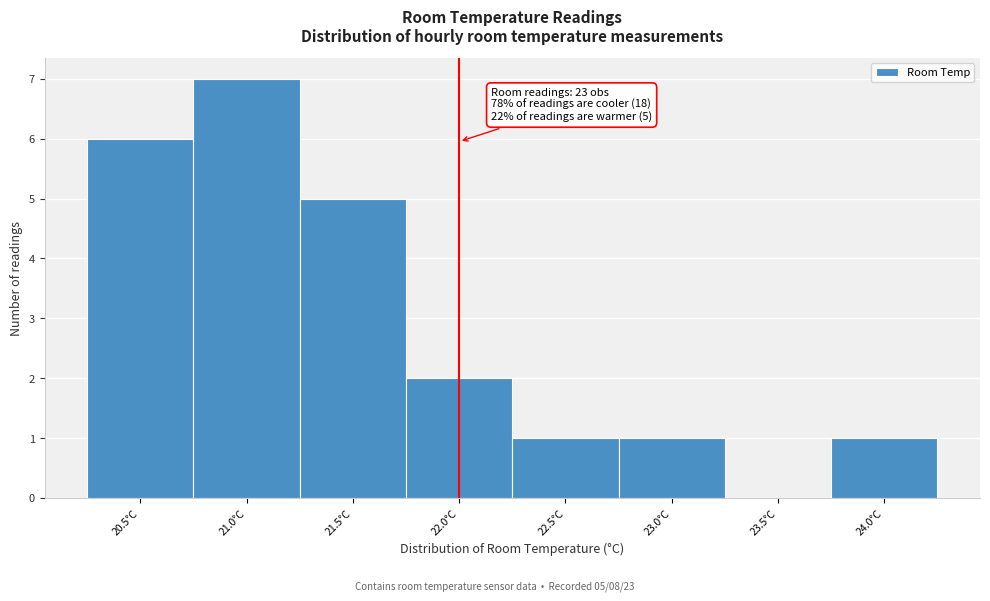

Reading right to left, transcribe all the data shown in this chart.

24.0°C=1	23.5°C=0	23.0°C=1	22.5°C=1	22.0°C=2	21.5°C=5	21.0°C=7	20.5°C=6